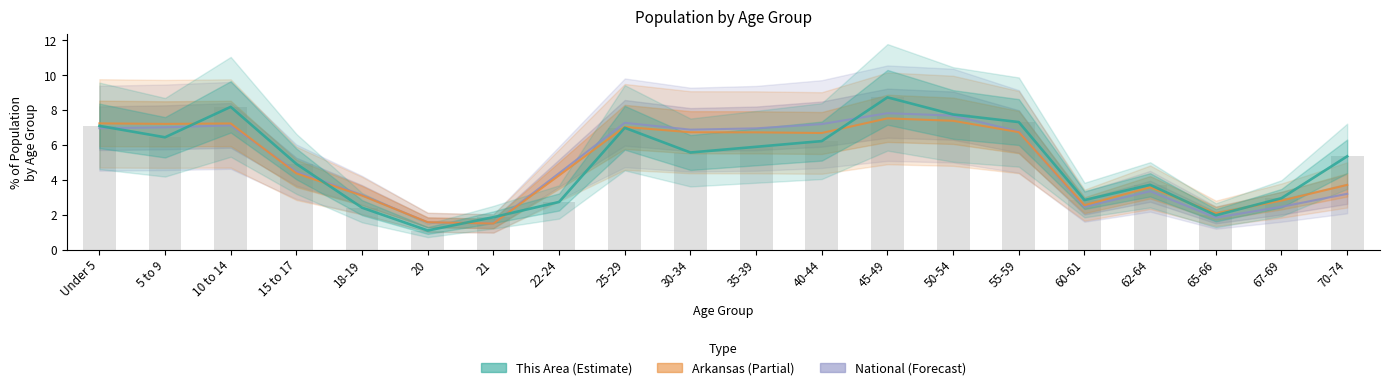

Are the bars grouped side by side (vs. stacked)?

Yes